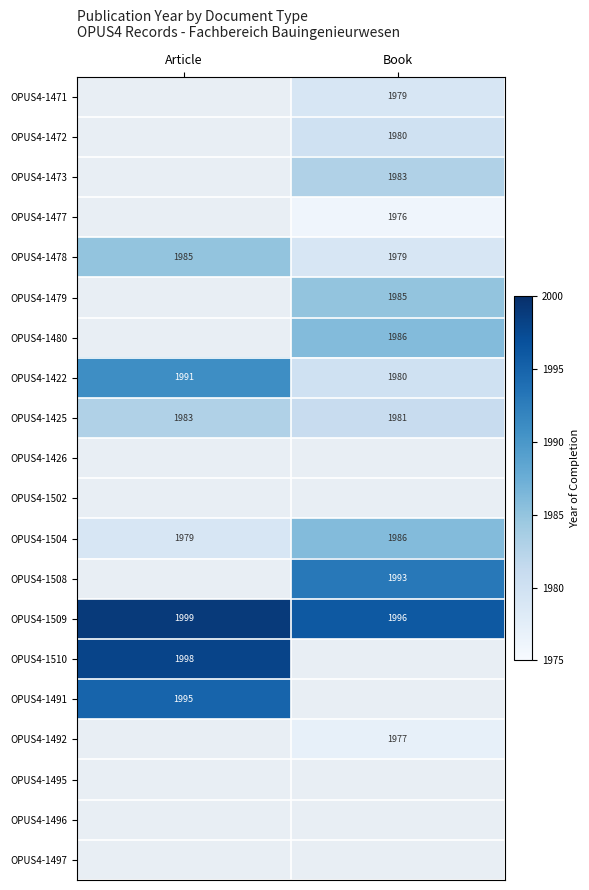

What is the total value across all series at Article?

13930